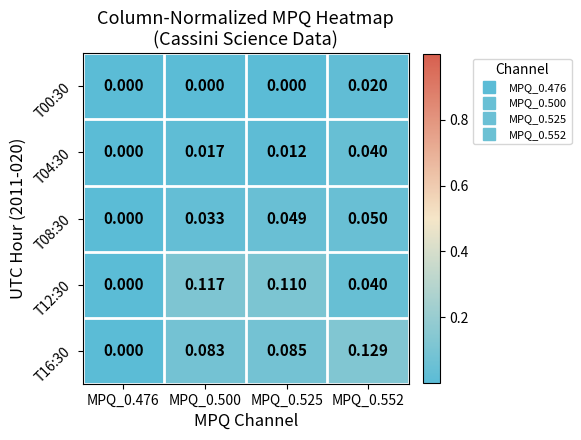

Is the value of T12:30 at MPQ_0.525 greater than the value of T00:30 at MPQ_0.500?

Yes